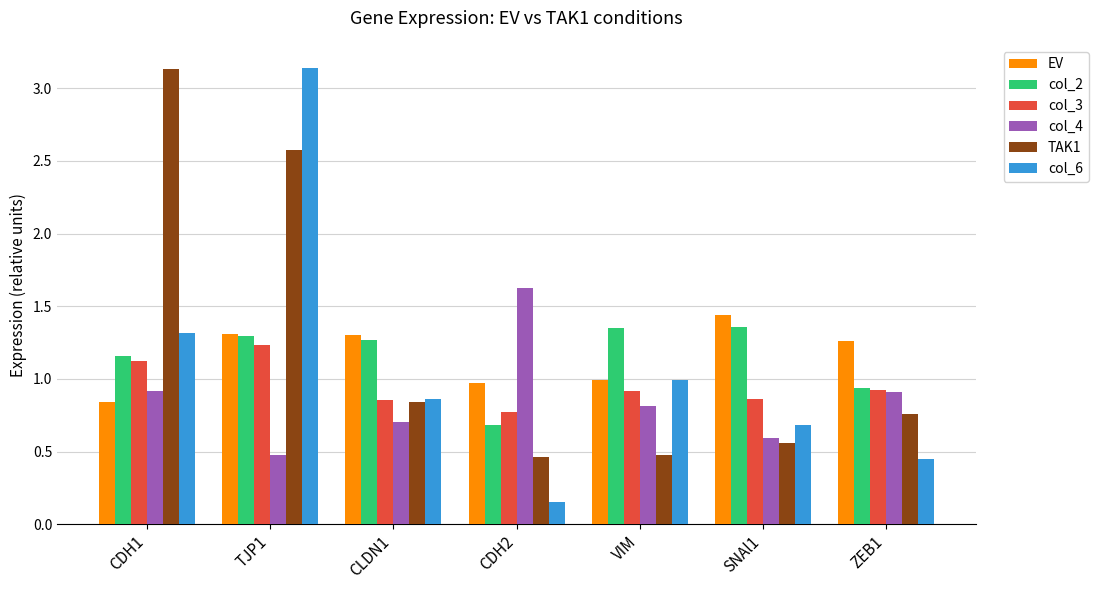

How many data points in col_2 are above 1?

5